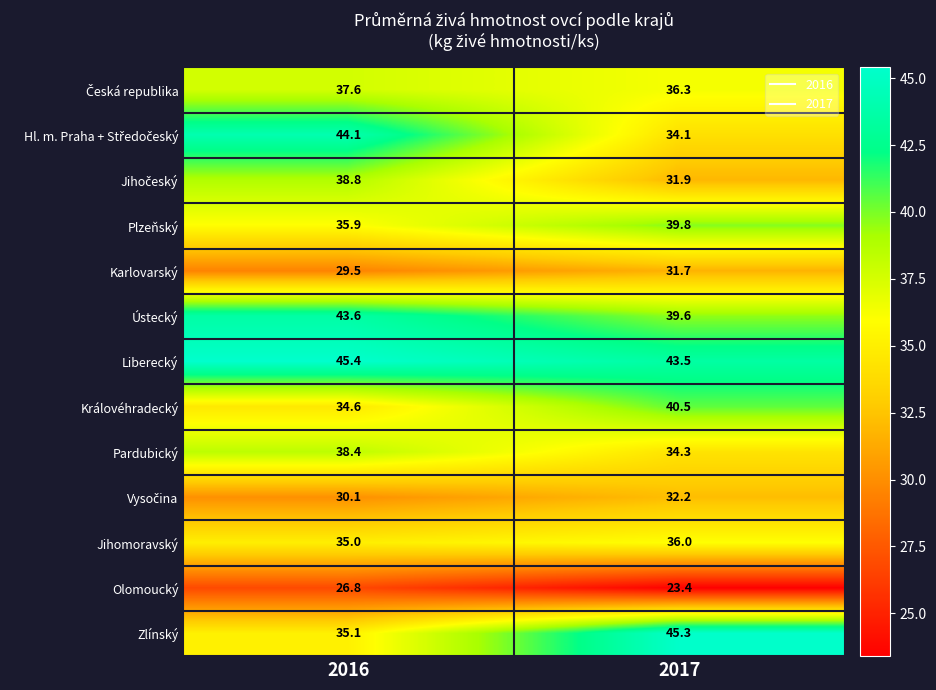

What is the difference between the Ústecký values at 2017 and 2016?

4.0